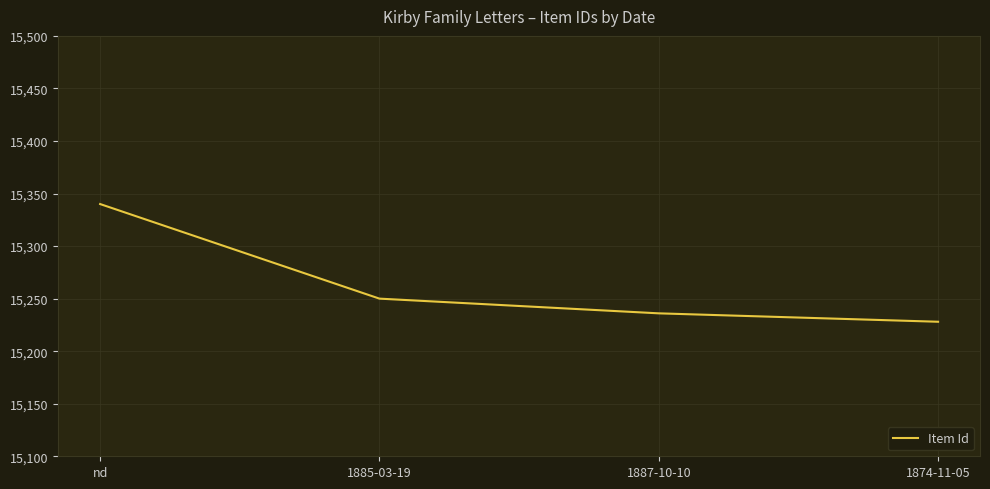

Between 1874-11-05 and 1885-03-19, which is larger?

1885-03-19